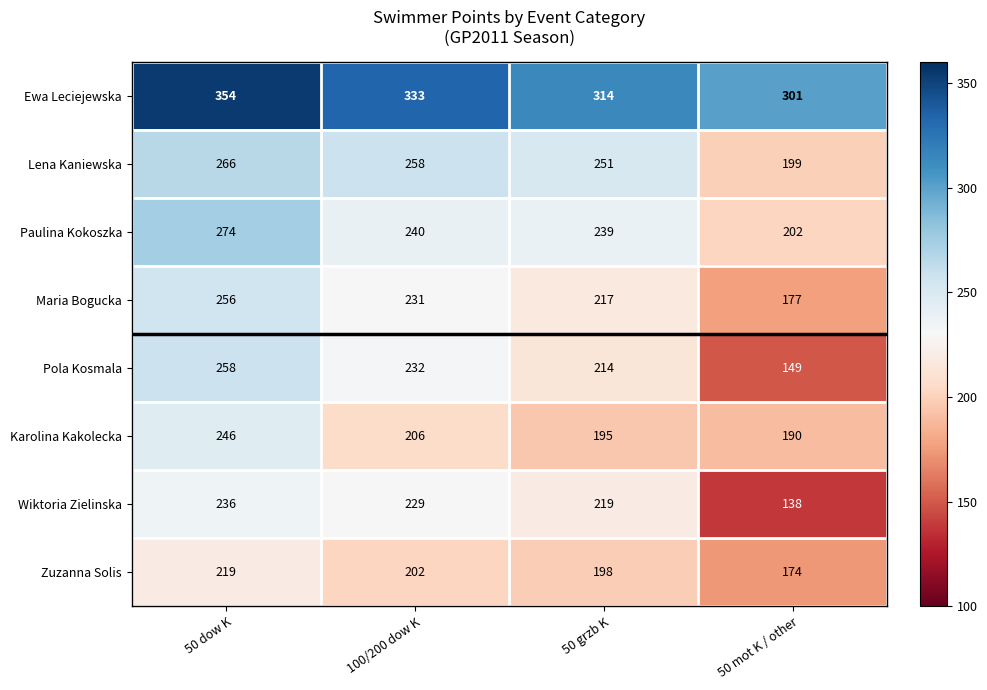

At which category is the sum across all series the highest?

50 dow K